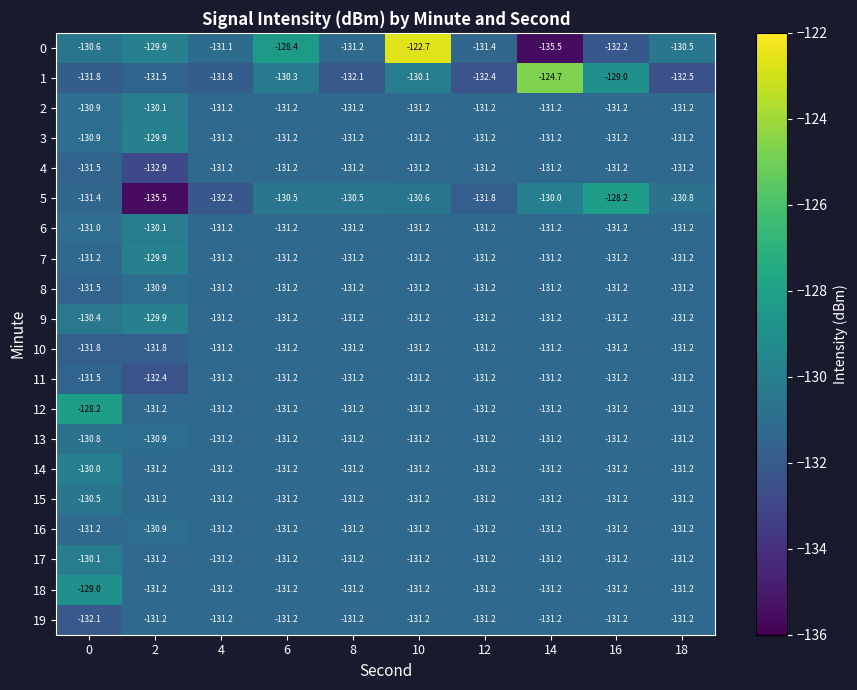

The 1 series shows -124.7 at 14. True or false?

True